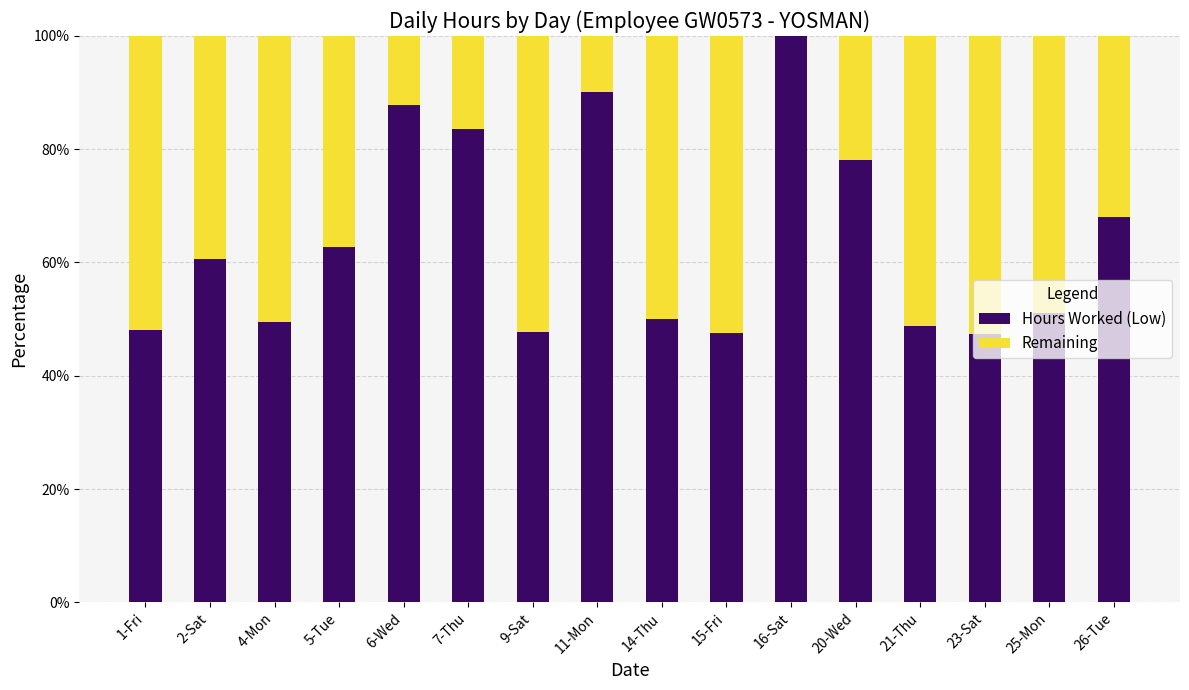

What is the highest value of the Hours Worked (Low) series?

100.0